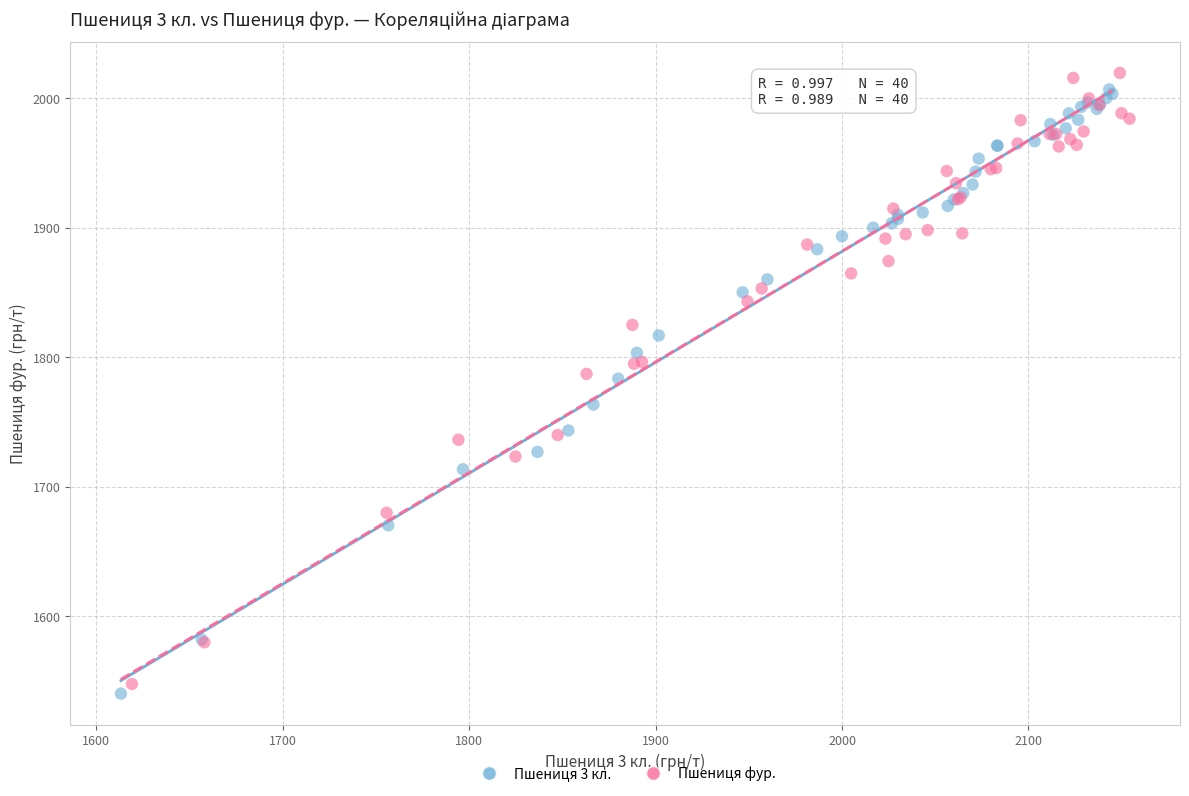

What are all the series names shown in the legend?

Пшениця 3 кл., Пшениця фур.